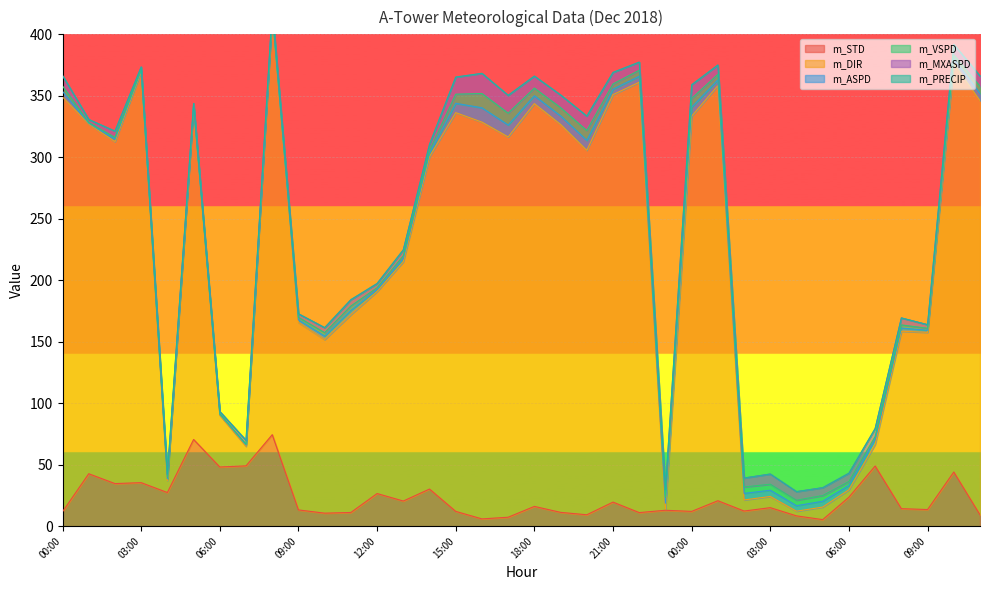

True or false: m_VSPD and m_PRECIP intersect in this chart.

False